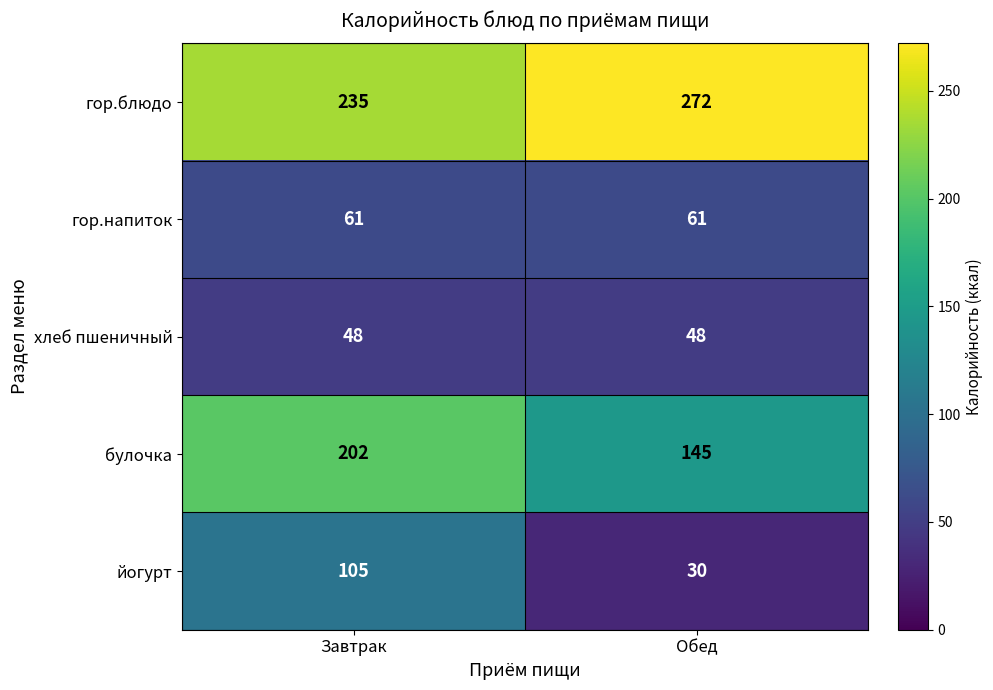

What is the spread (max minus min) of values at Обед?

242